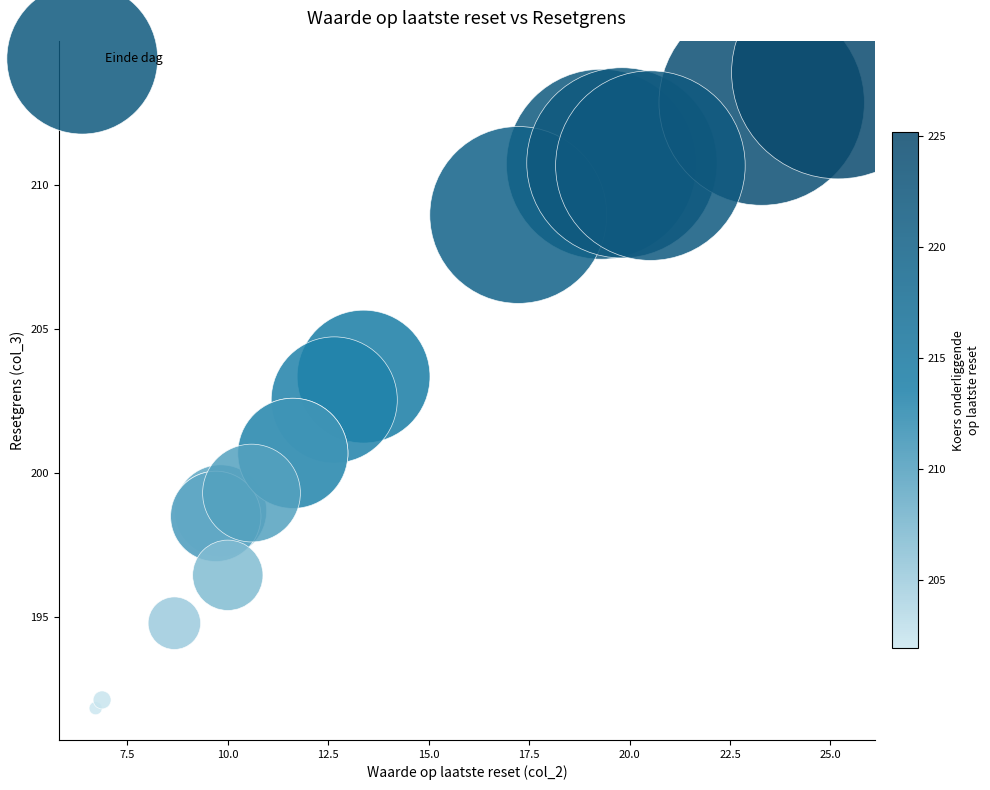

What Y value in the scatter plot is closest to 202?

202.5